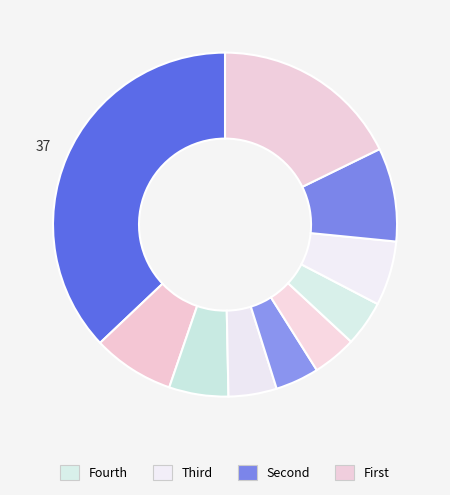

Is there any slice that represents more than half of the pie?

No